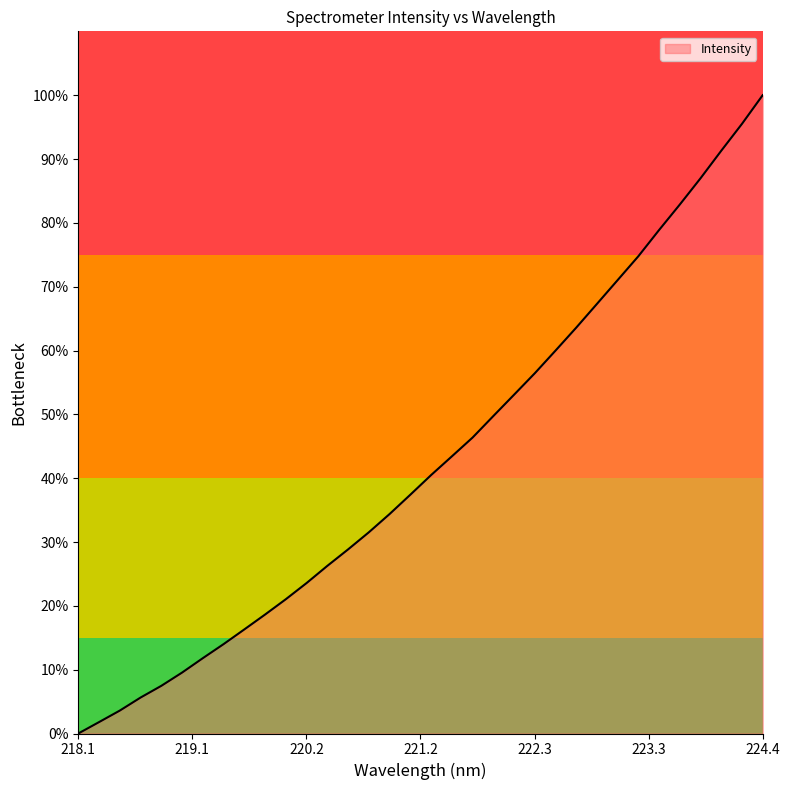

What is the difference between the maximum and minimum values?

100.0